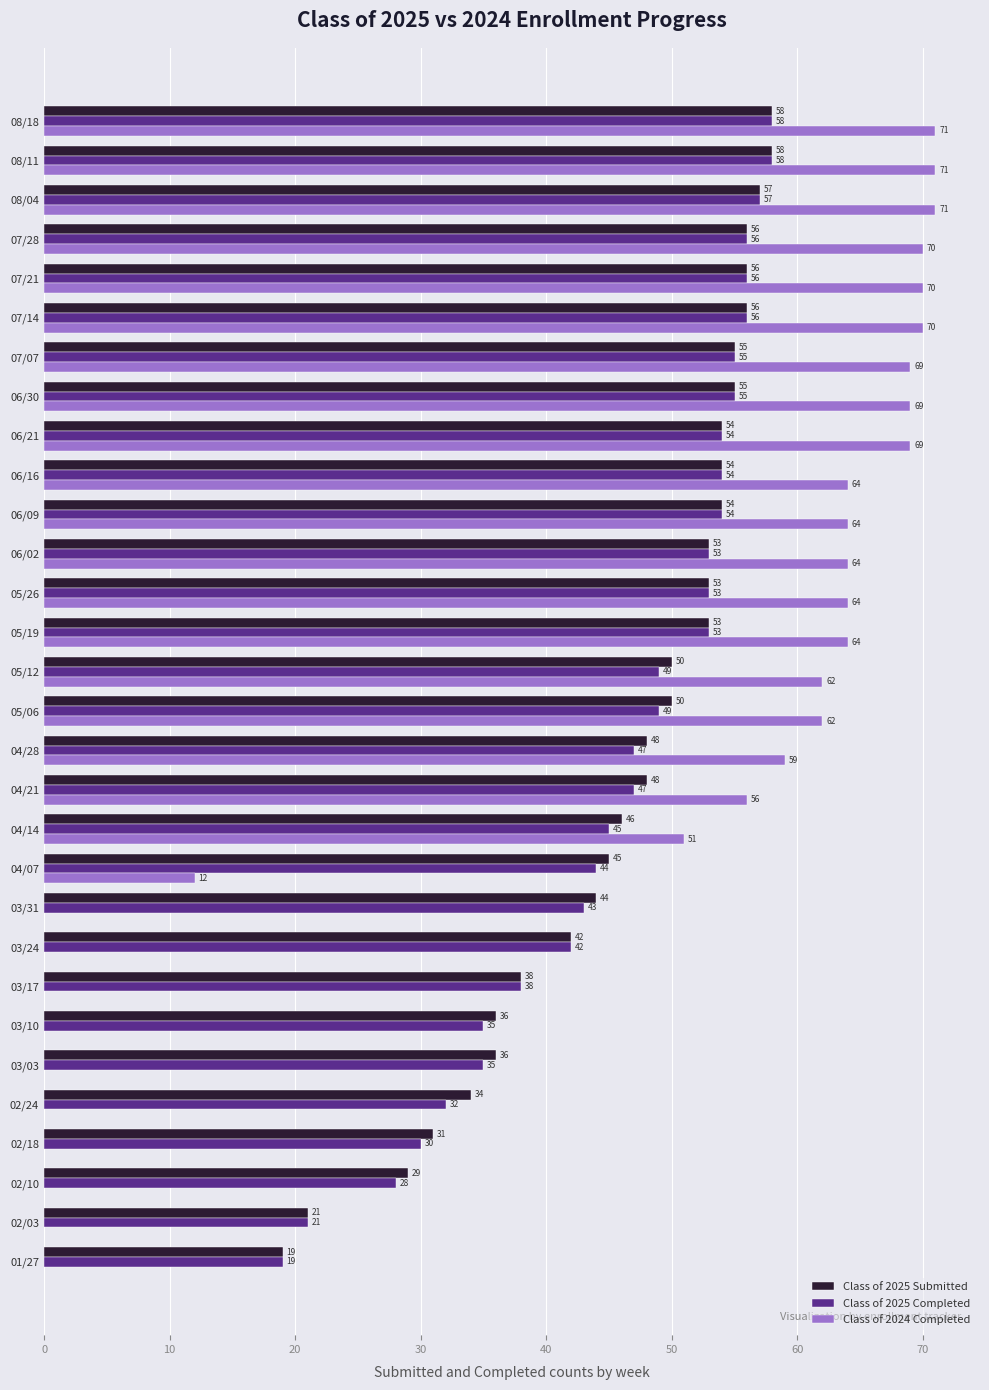

What is the sum of all Class of 2025 Completed values?

1376